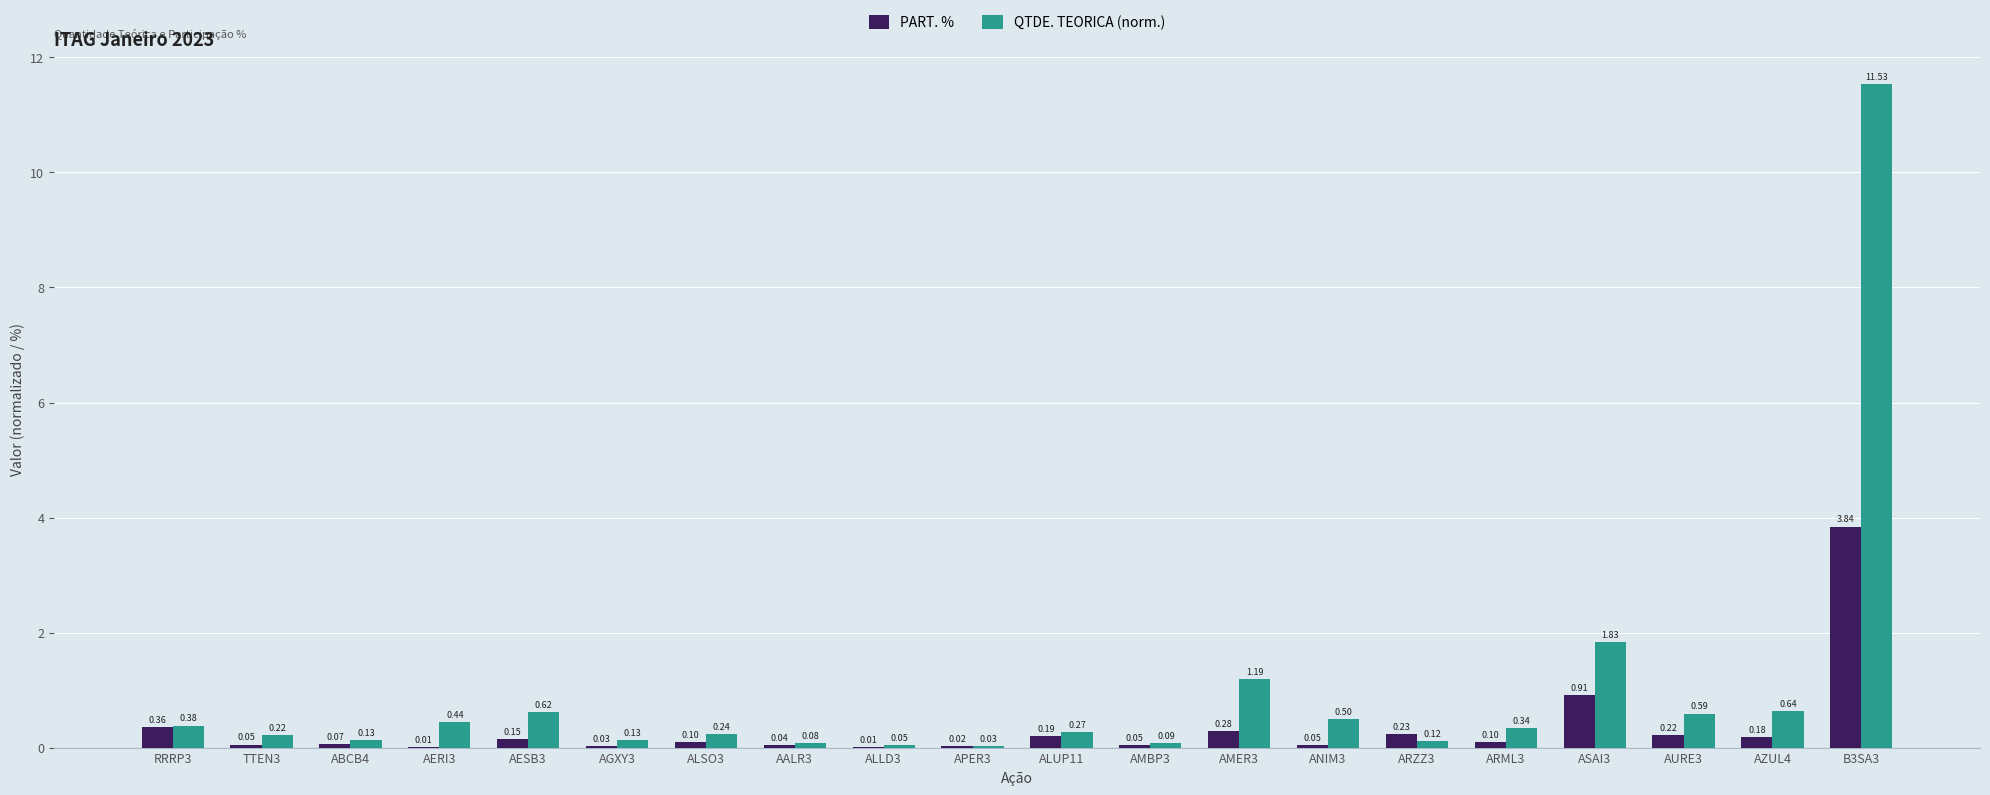

Between ALSO3 and ARML3, which series saw the biggest shift?

QTDE. TEORICA (norm.)